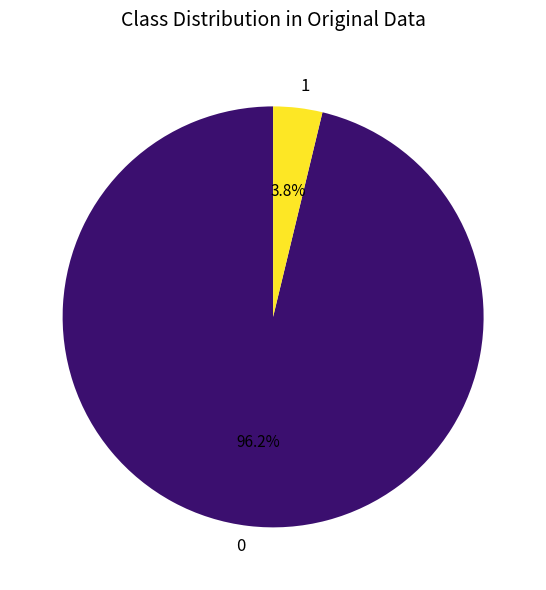

Is 1 the majority of the pie?

No